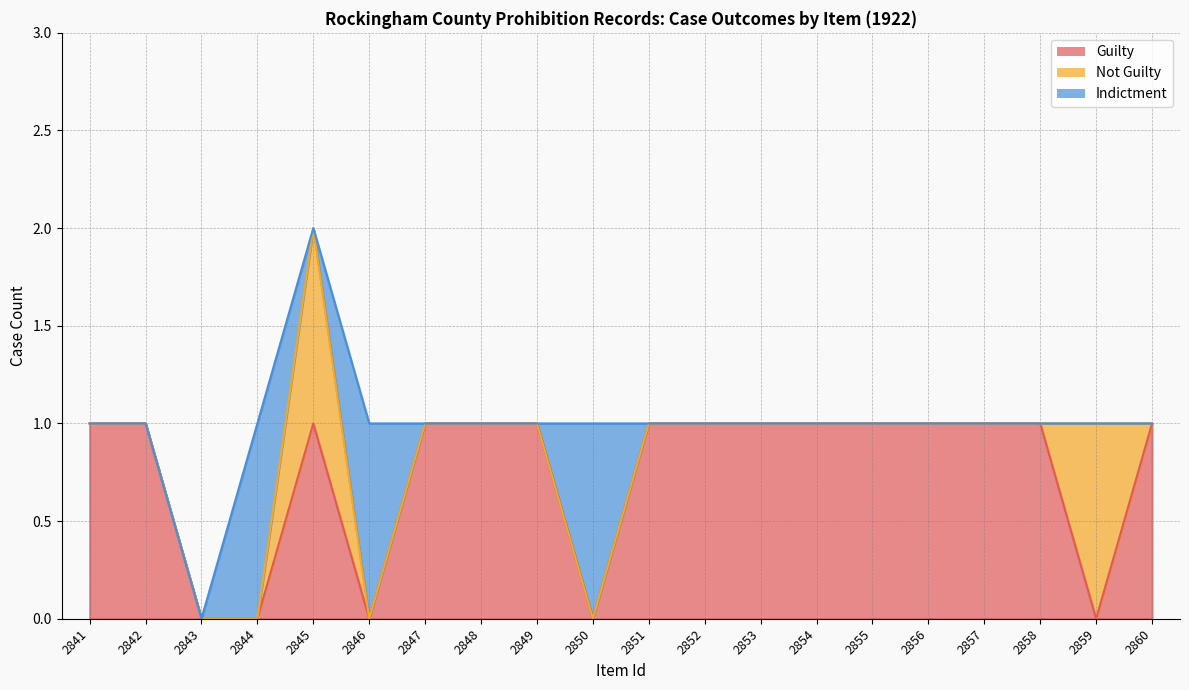

How many values in the Indictment series exceed 0?

3